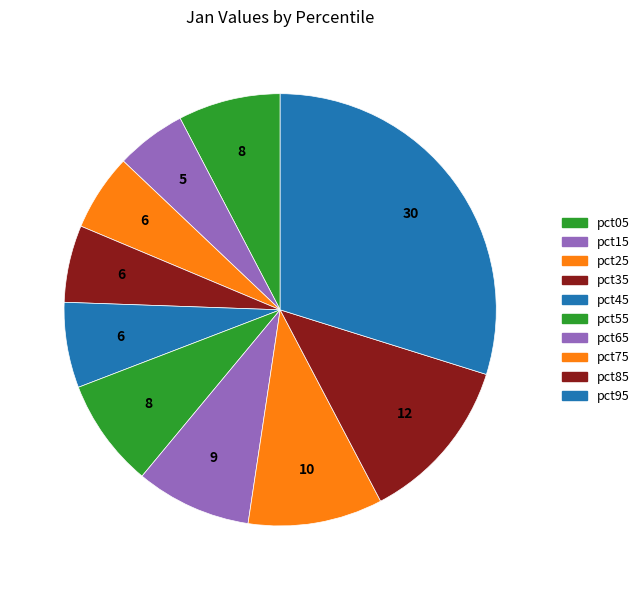

How many slices are in this pie chart?

10